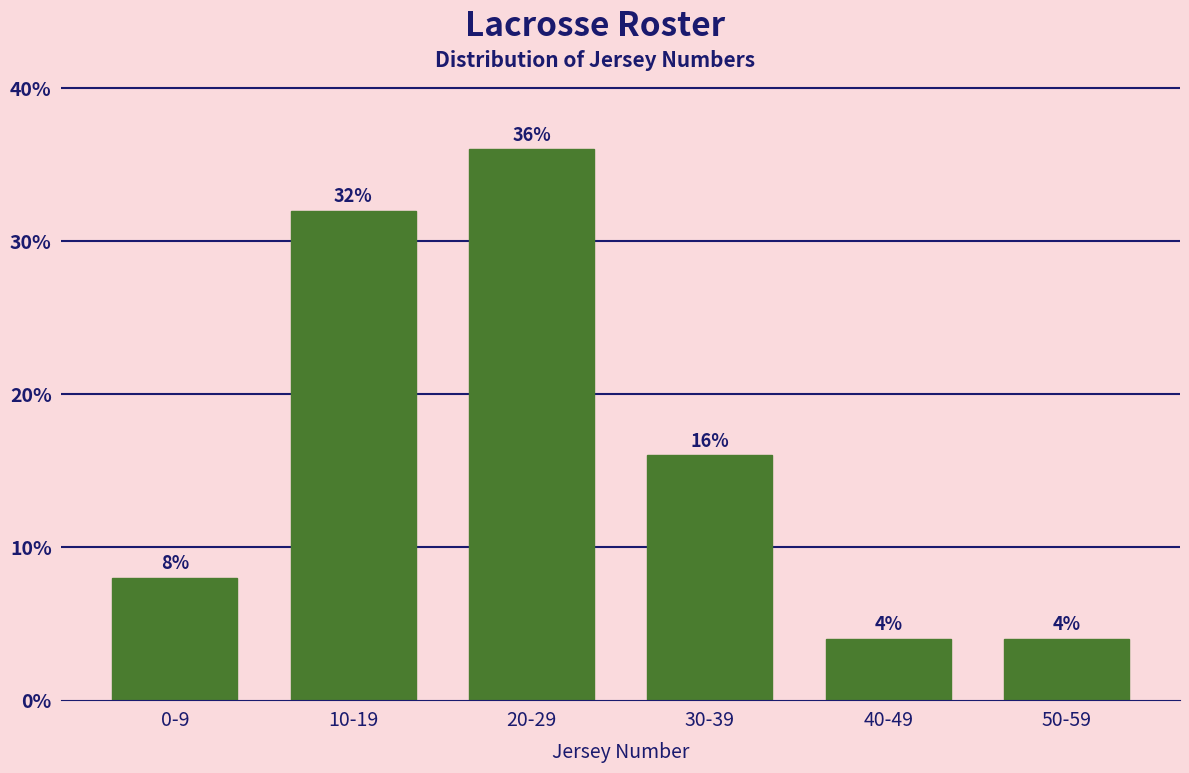

Reading right to left, extract all data points from this chart.

4	4	16	36	32	8